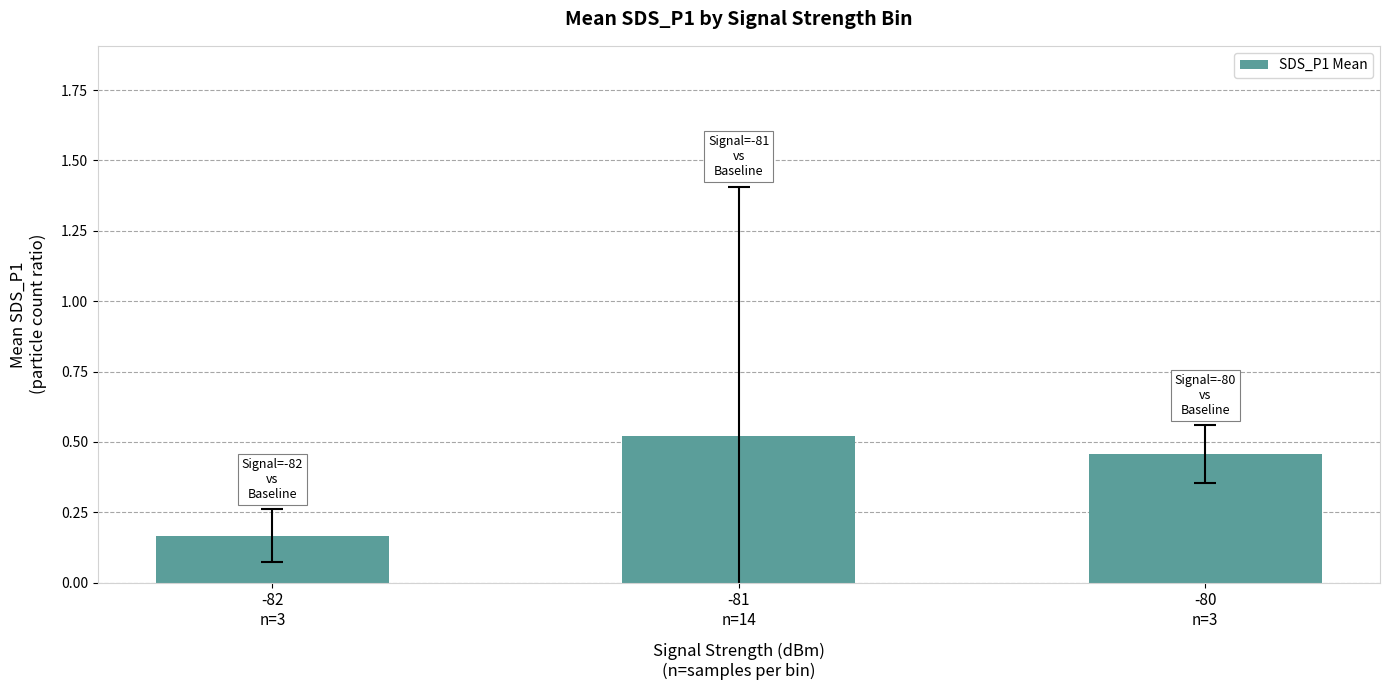

List the labels in order of value, smallest first.

-82
n=3, -80
n=3, -81
n=14